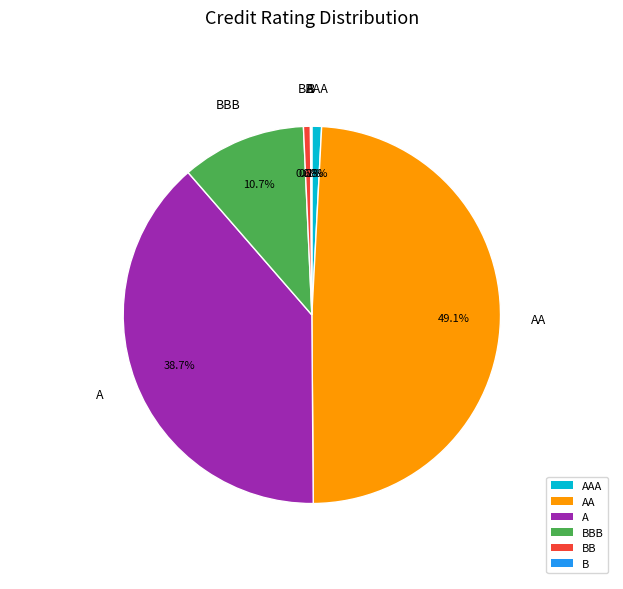

Is there a majority slice in this chart?

No